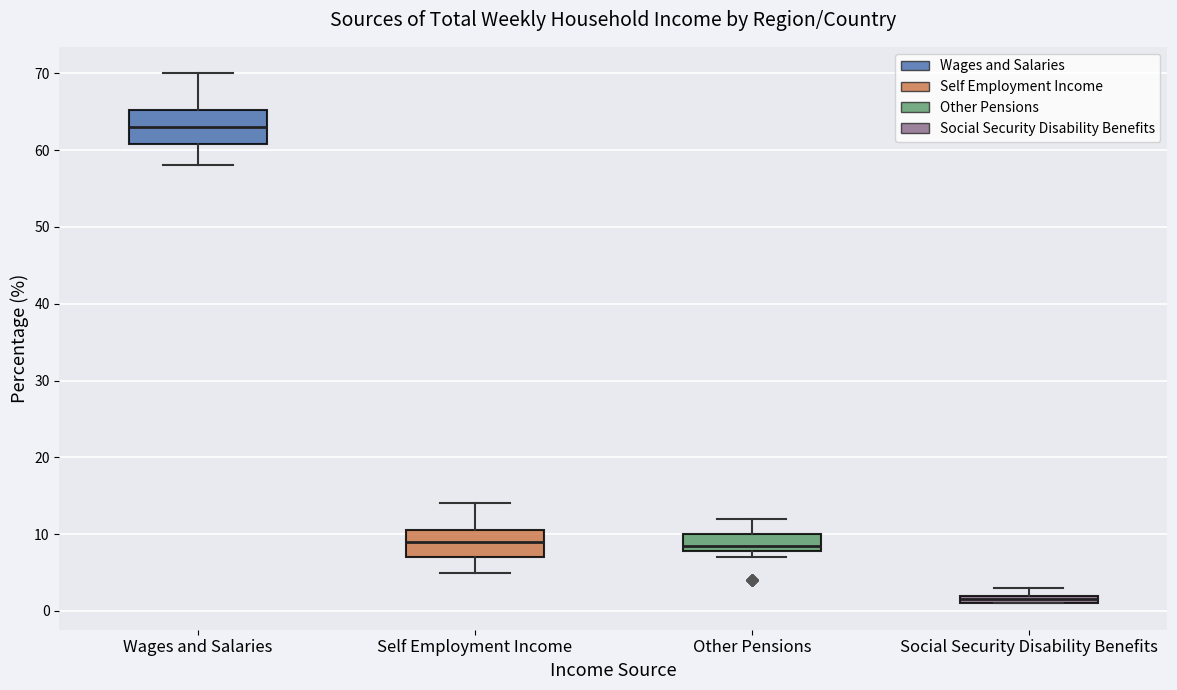

Where is the upper edge of the box for Social Security Disability Benefits on the y-axis? The values are not printed on the chart, so give them approximately, as read against the axis.

2